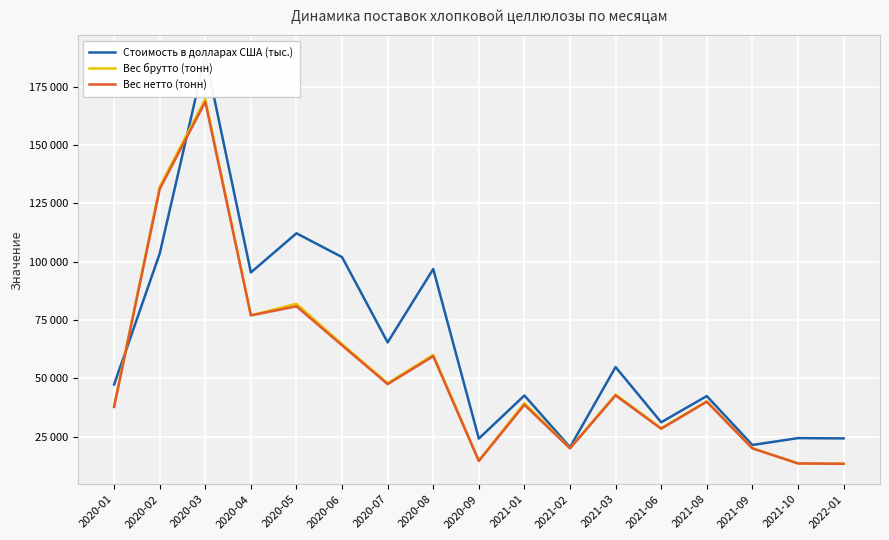

Which series has the largest total across all categories?

Стоимость в долларах США (тыс.)